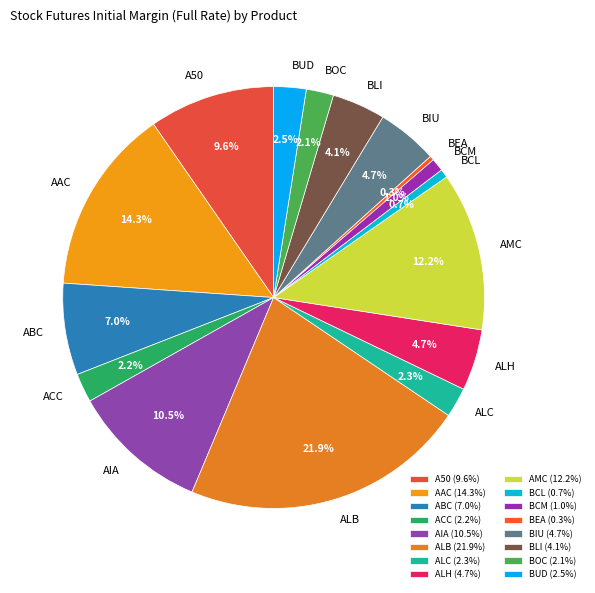

How many segments does this pie chart have?

16